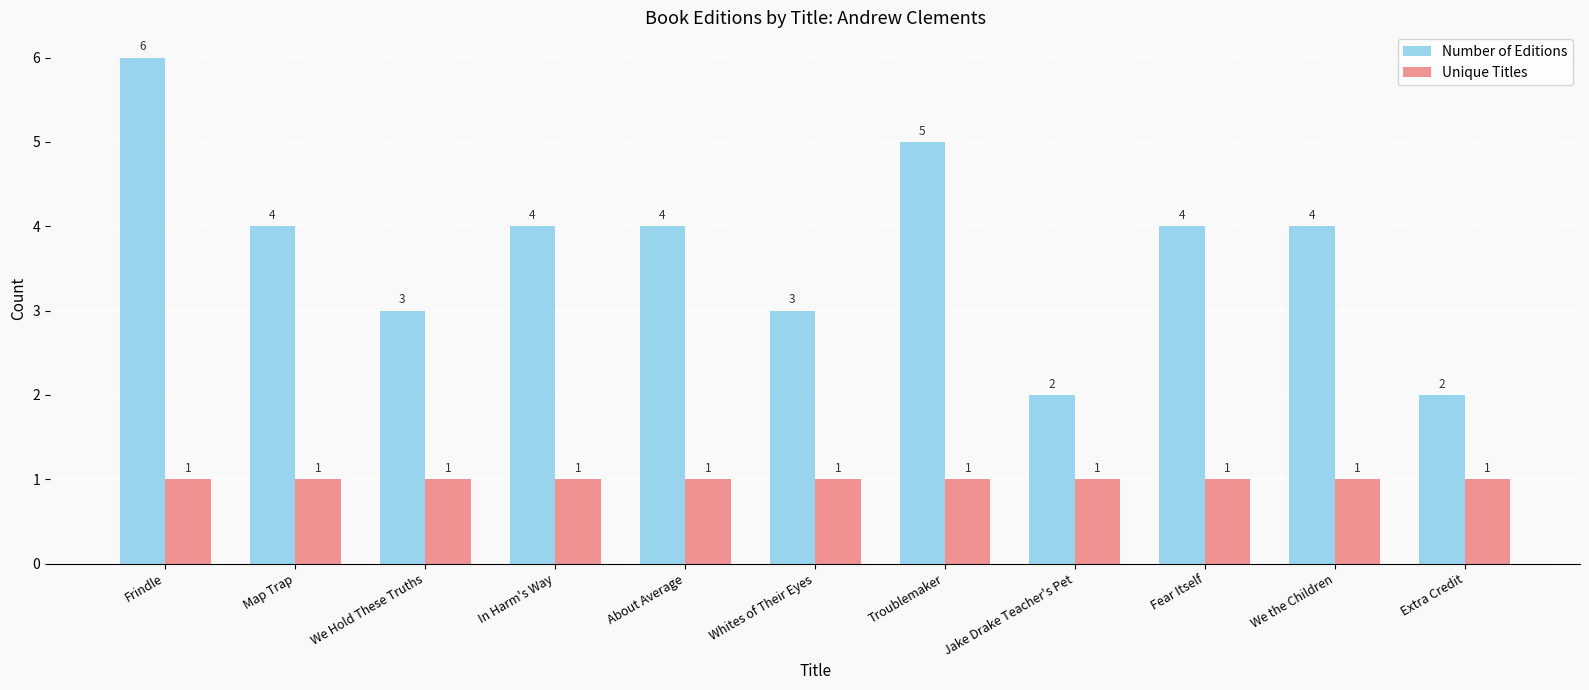

What is the sum of all Unique Titles values?

11